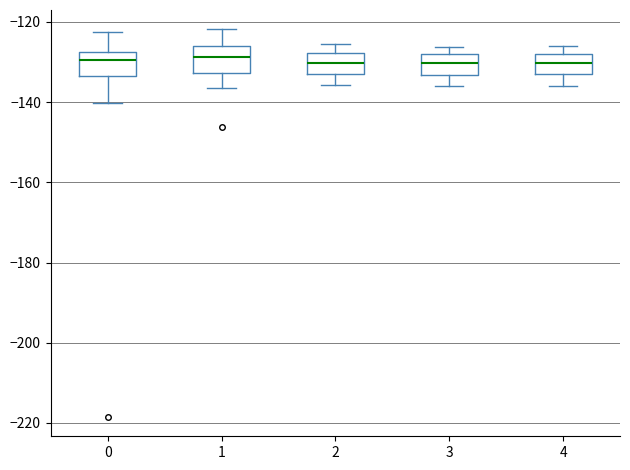

Reading left to right, transcribe this box plot: for each box, give where its median line is, the range the box spans, and where its two whiskers end, as read against the y-axis. The values are not printed on the chart, so give them approximately, as read against the axis.

0: median -130, box -134 to -128, whiskers -140 to -122
1: median -128, box -132 to -126, whiskers -136 to -122
2: median -130, box -134 to -128, whiskers -136 to -126
3: median -130, box -134 to -128, whiskers -136 to -126
4: median -130, box -134 to -128, whiskers -136 to -126